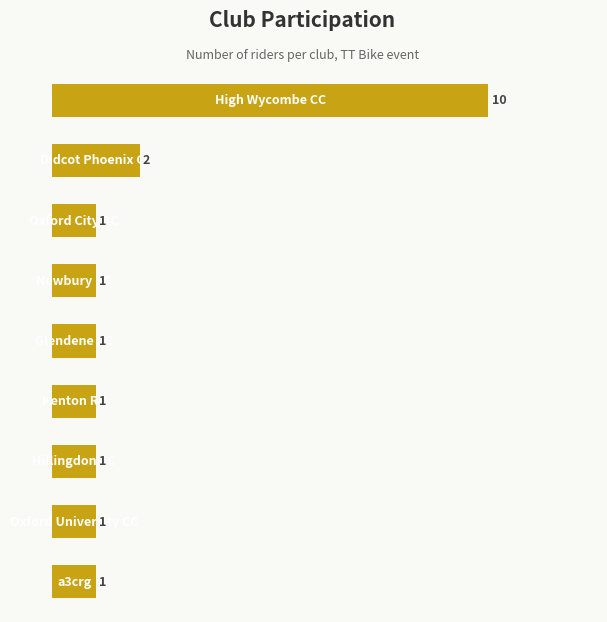

Does the chart contain any negative values?

No